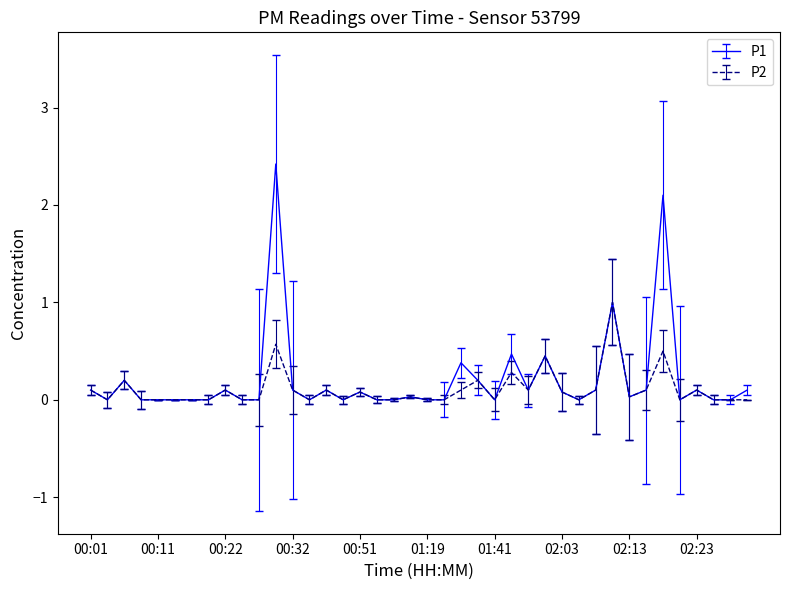

List the series in order of their peak value, lowest first.

P2, P1